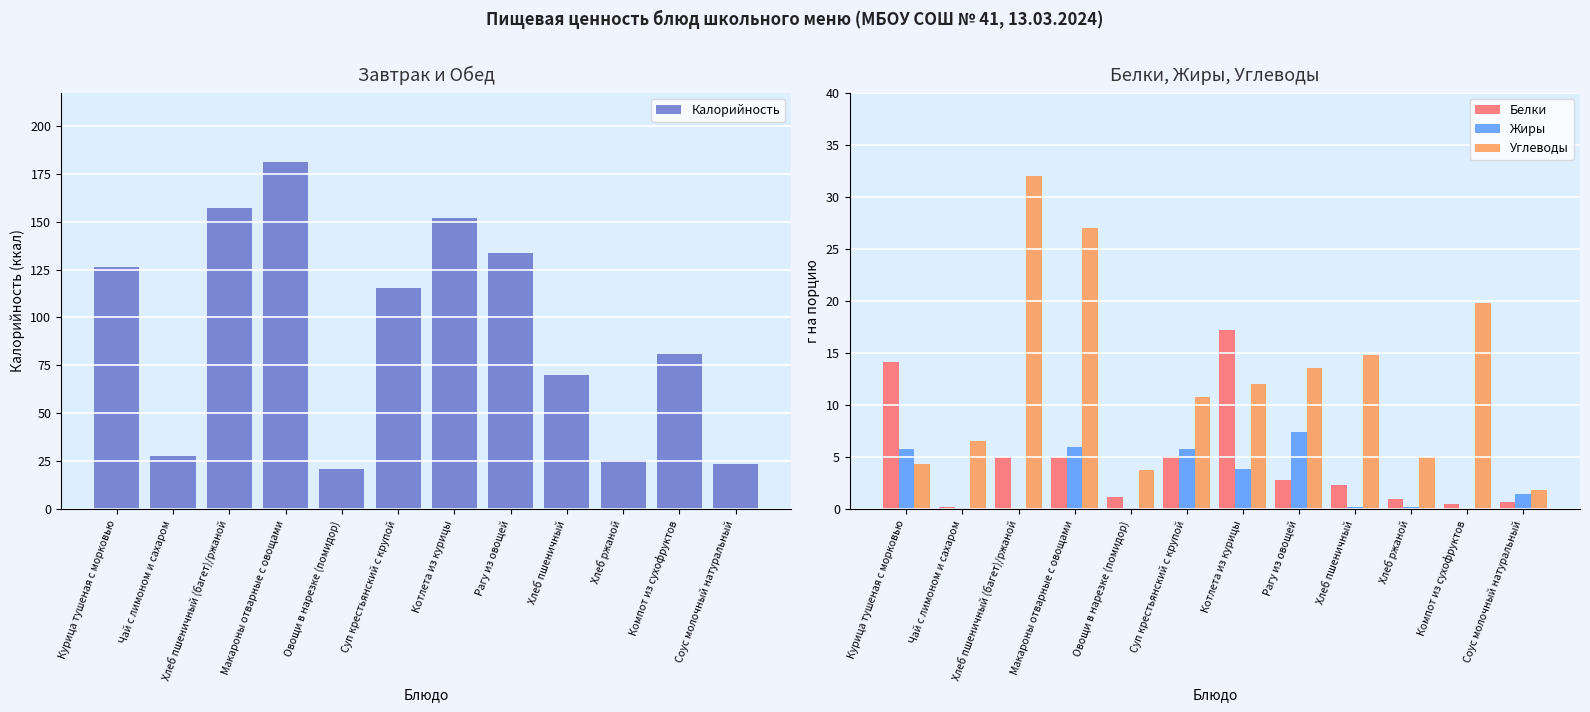

Reading right to left, extract all data points from this chart.

Калорийность: 23.8	81.0	25.6	70.3	133.4	151.8	115.6	21.3	181.0	157.0	27.9	126.4
Белки: 0.7	0.5	1.0	2.3	2.8	17.2	5.1	1.2	5.0	5.0	0.2	14.1
Жиры: 1.5	0.0	0.2	0.2	7.4	3.9	5.8	0.2	6.0	0.0	0.1	5.8
Углеводы: 1.9	19.8	5.0	14.8	13.6	12.0	10.8	3.8	27.0	32.0	6.6	4.4